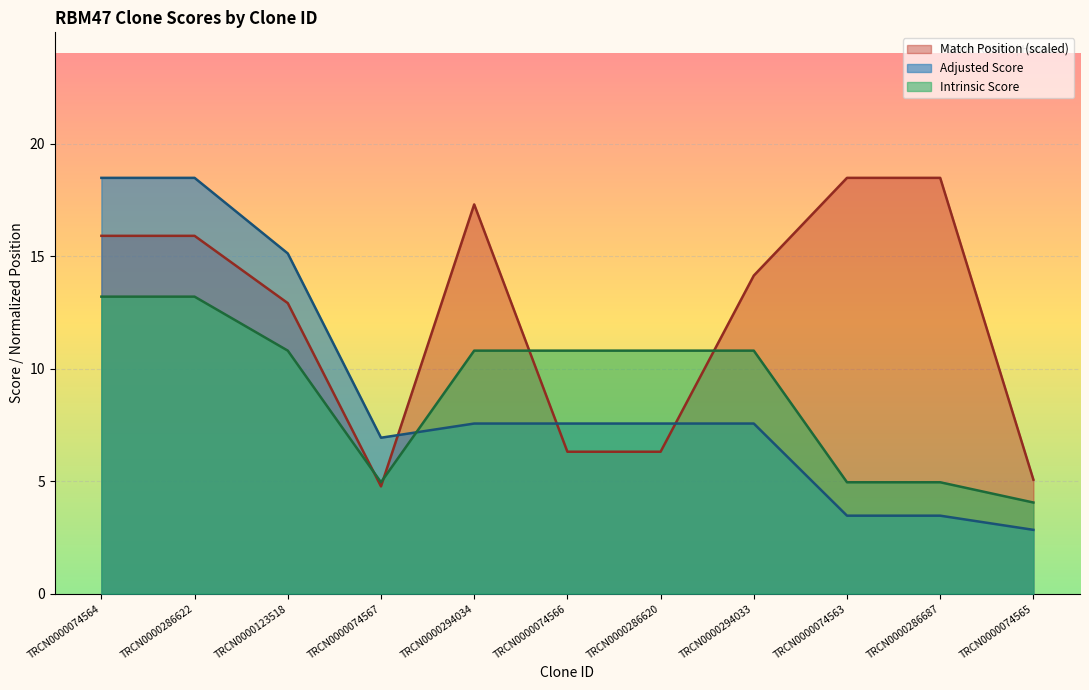

What is the greatest value displayed?

18.5